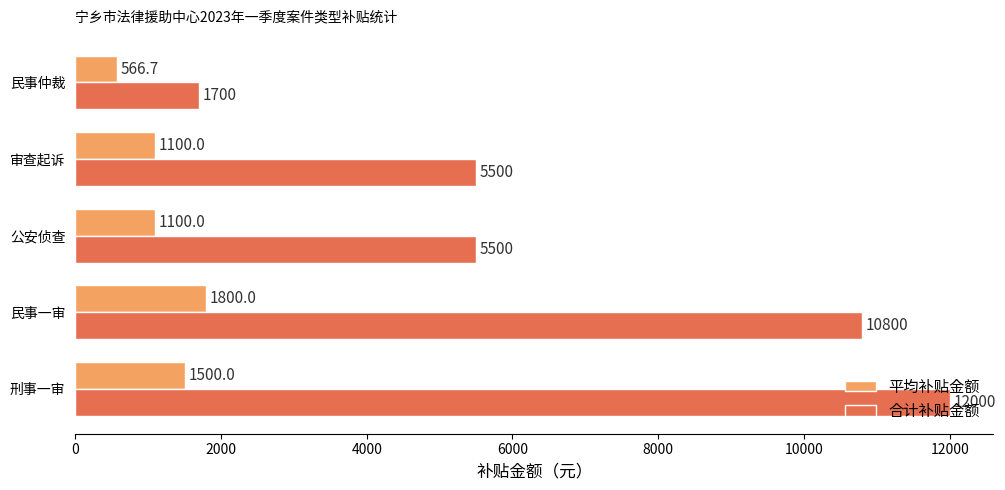

Which series has the largest range (max minus min)?

合计补贴金额